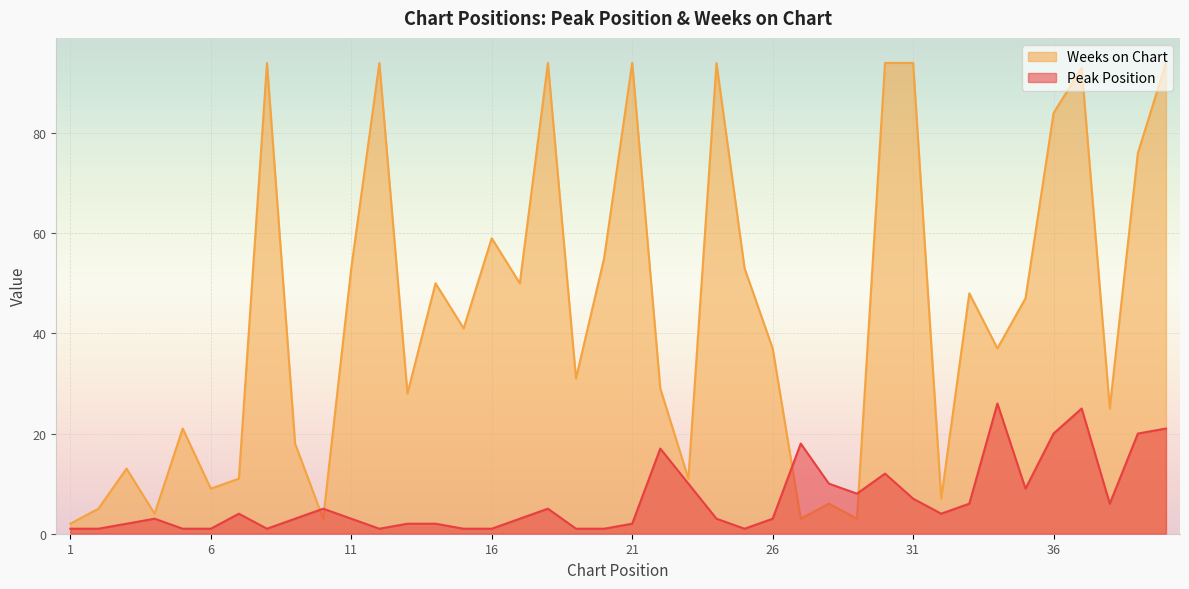

Between which two adjacent categories do Peak Position and Weeks on Chart first intersect?

9 and 10